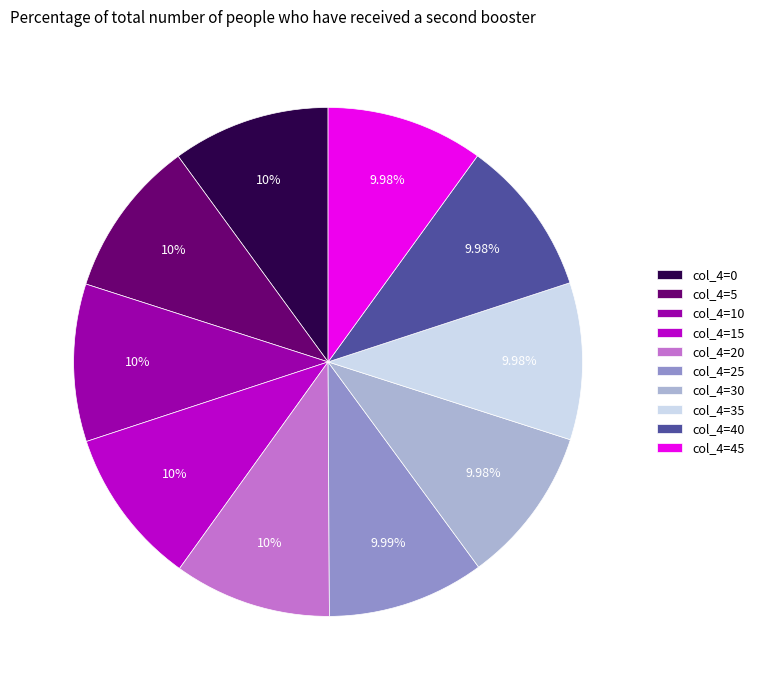

Combined, do col_4=30 and col_4=10 account for over 50%?

No